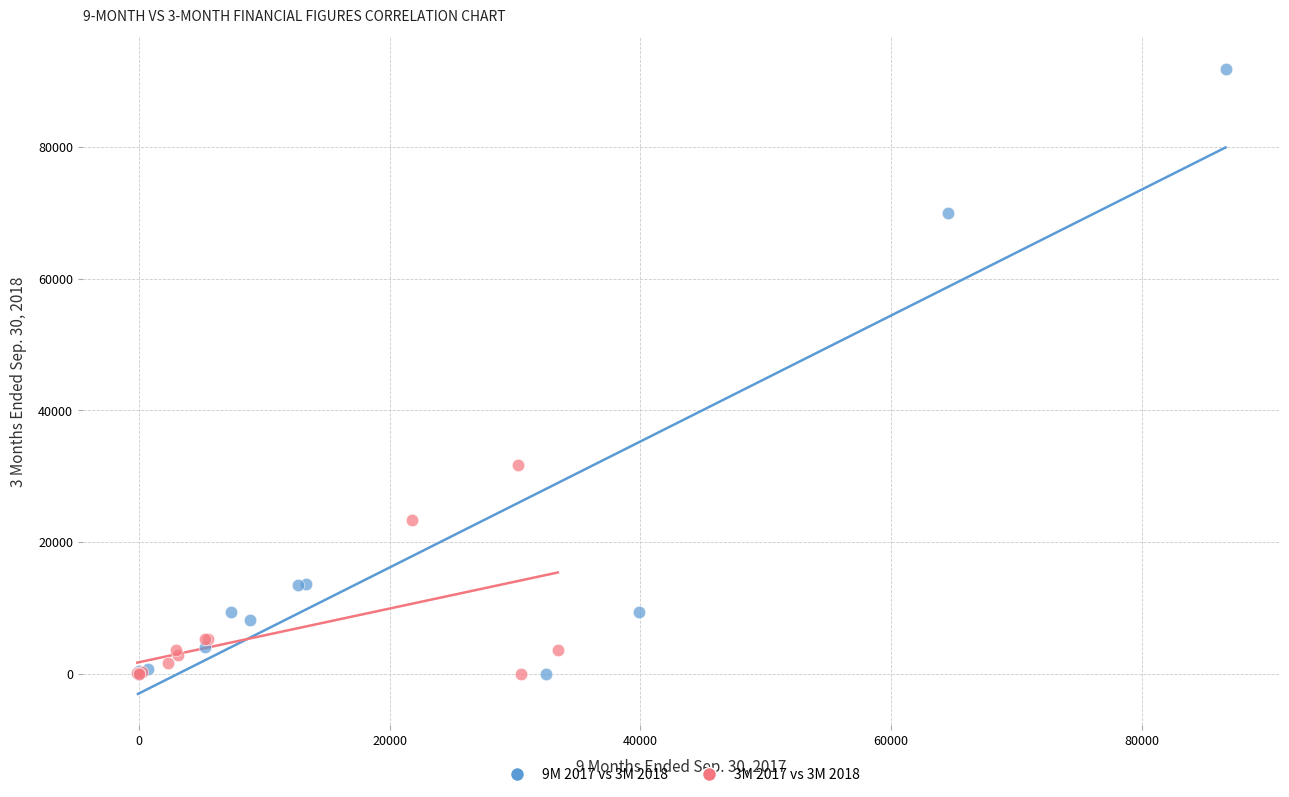

Which series reaches the maximum Y coordinate?

9M 2017 vs 3M 2018